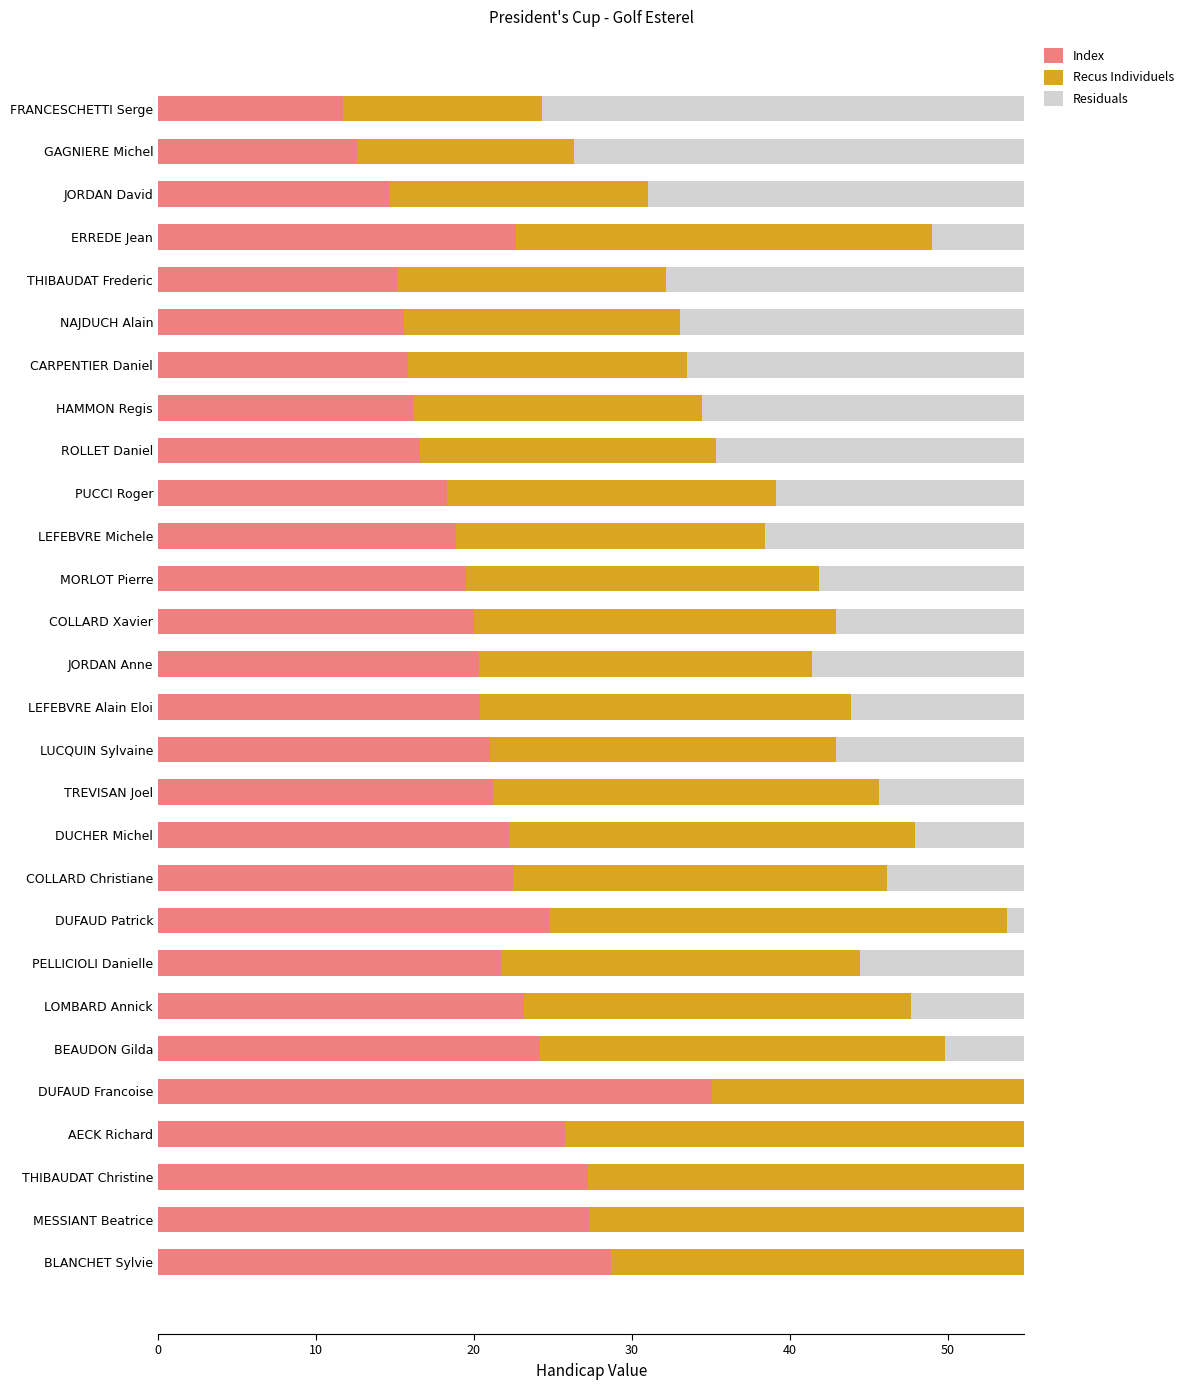

What are all the series names shown in the legend?

Index, Recus Individuels, Residuals